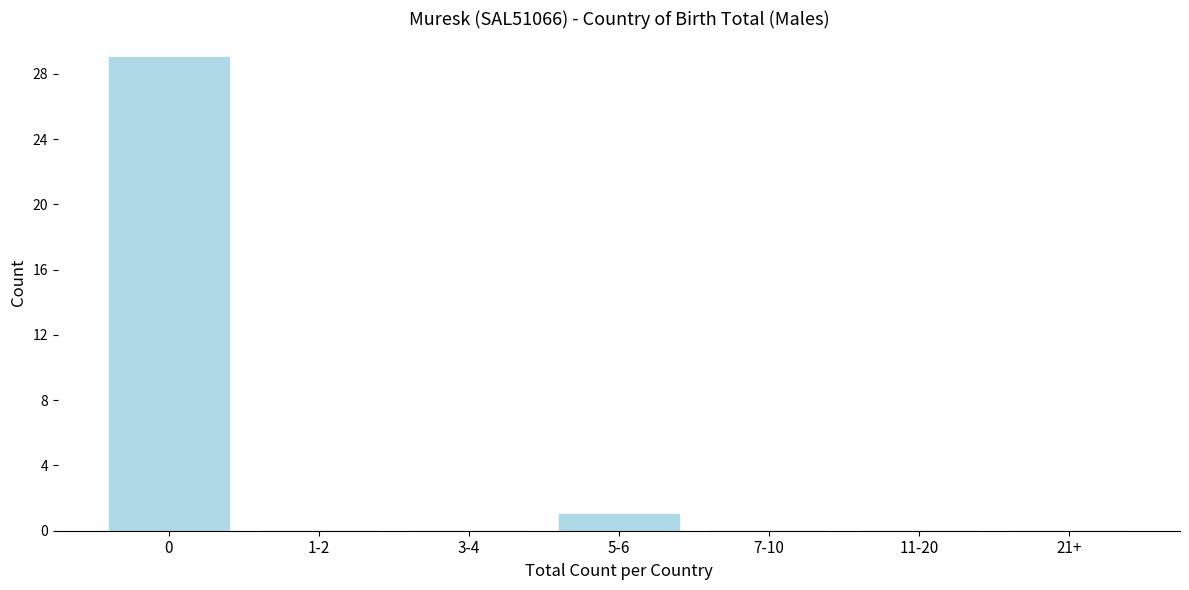

Reading right to left, extract all data points from this chart.

21+=0	11-20=0	7-10=0	5-6=1	3-4=0	1-2=0	0=29